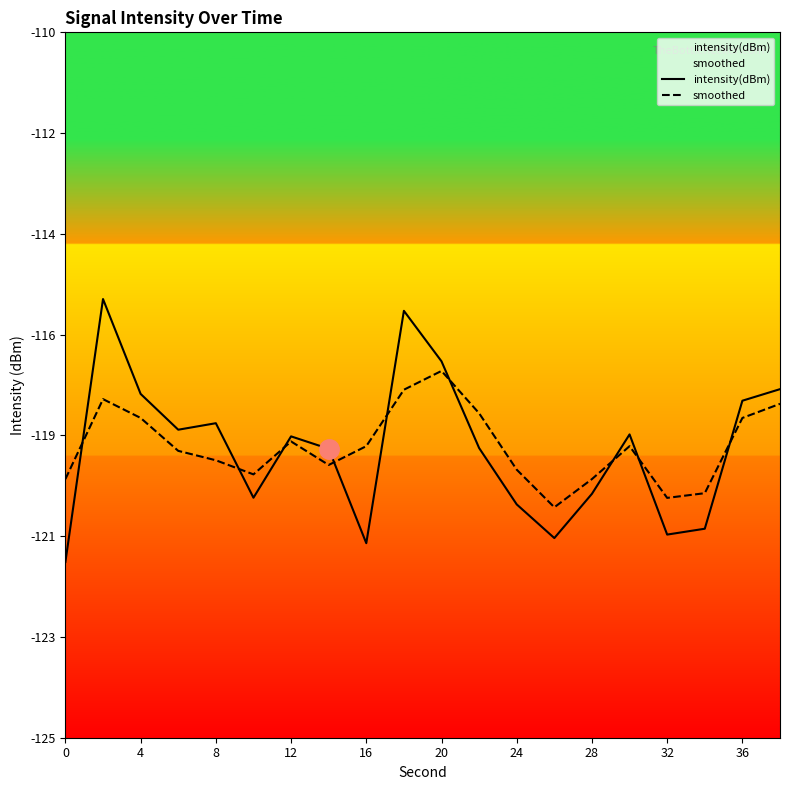

The intensity(dBm) series shows -204.5 at 13. True or false?

False